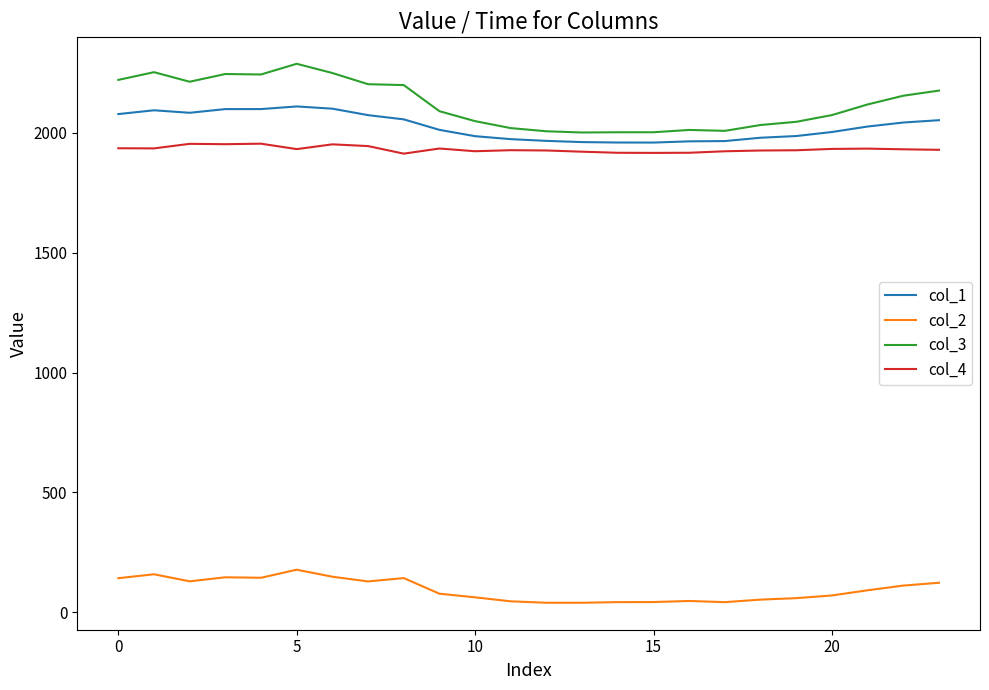

How many lines are shown in the chart?

4